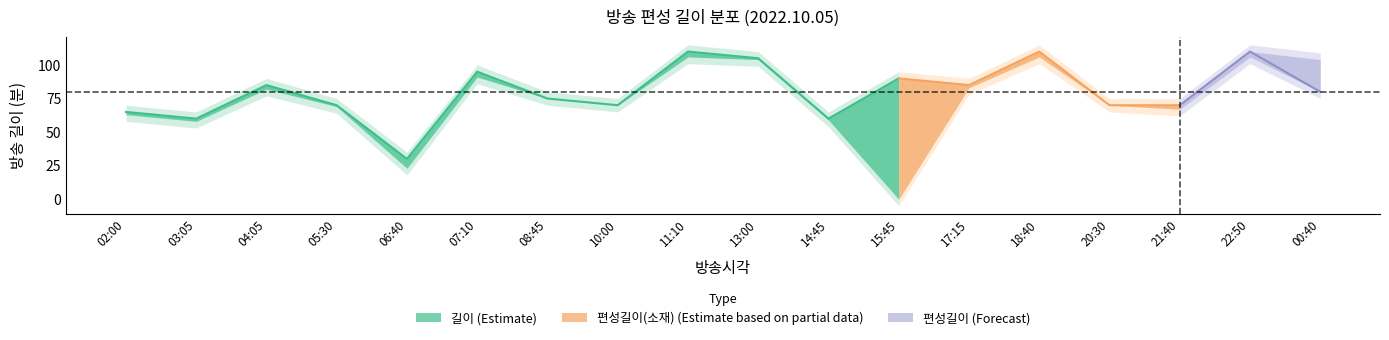

Rank the categories by 편성길이(소재) value from highest to lowest.

11:10, 18:40, 22:50, 13:00, 00:40, 07:10, 17:15, 04:05, 08:45, 10:00, 20:30, 05:30, 21:40, 02:00, 14:45, 03:05, 06:40, 15:45